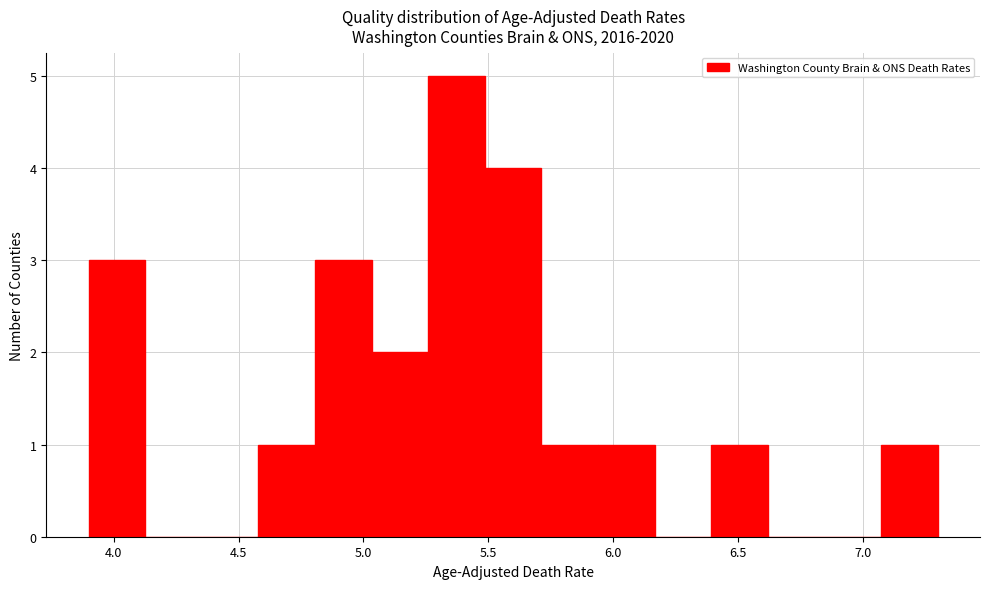

Reading left to right, transcribe this chart: for each bar, give the range it covers on the x-axis and its height. Neither the bar edges nor the heights are printed on the chart, so give them approximately, as read against the axes.

3.90 to 4.15: 3
4.15 to 4.35: 0
4.35 to 4.60: 0
4.60 to 4.80: 1
4.80 to 5.05: 3
5.05 to 5.25: 2
5.25 to 5.50: 5
5.50 to 5.70: 4
5.70 to 5.95: 1
5.95 to 6.15: 1
6.15 to 6.40: 0
6.40 to 6.60: 1
6.60 to 6.85: 0
6.85 to 7.05: 0
7.05 to 7.30: 1